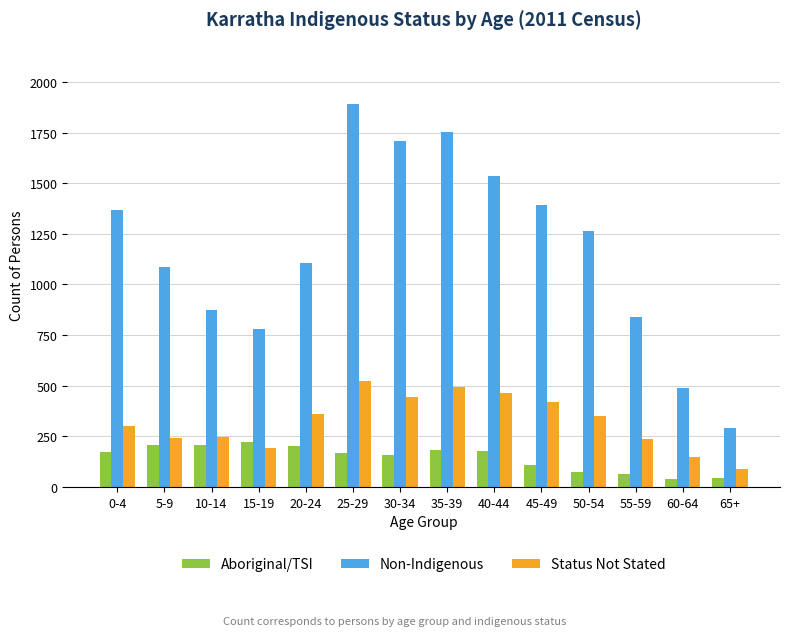

What is the average value of the Aboriginal/TSI series?

145